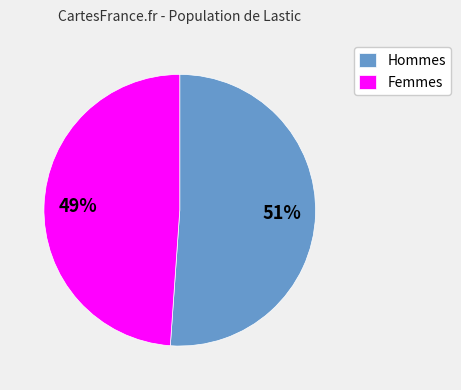

Is the sum of Femmes and Hommes greater than half?

Yes